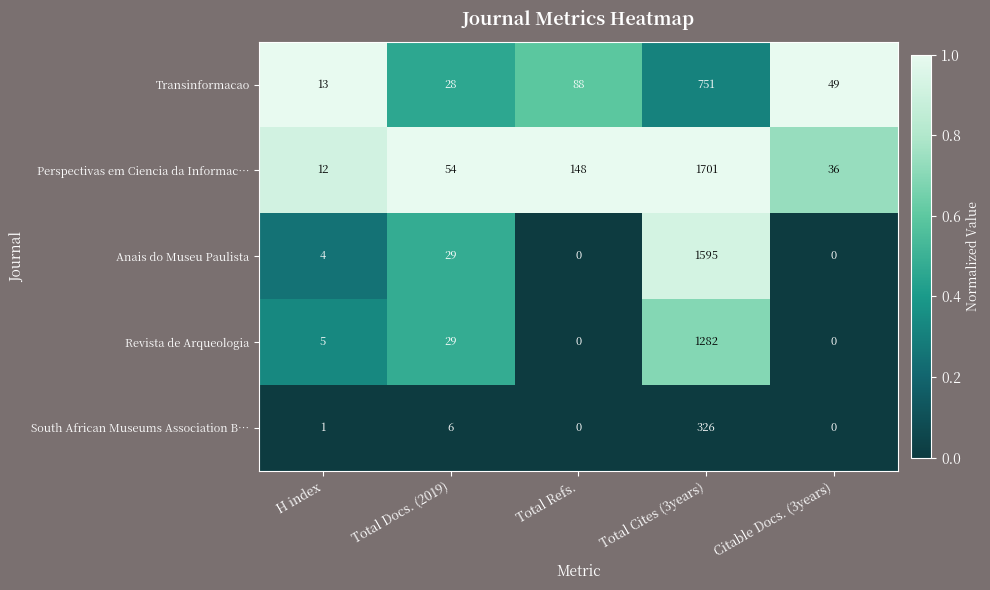

Which series has the largest total across all categories?

Perspectivas em Ciencia da Informac…